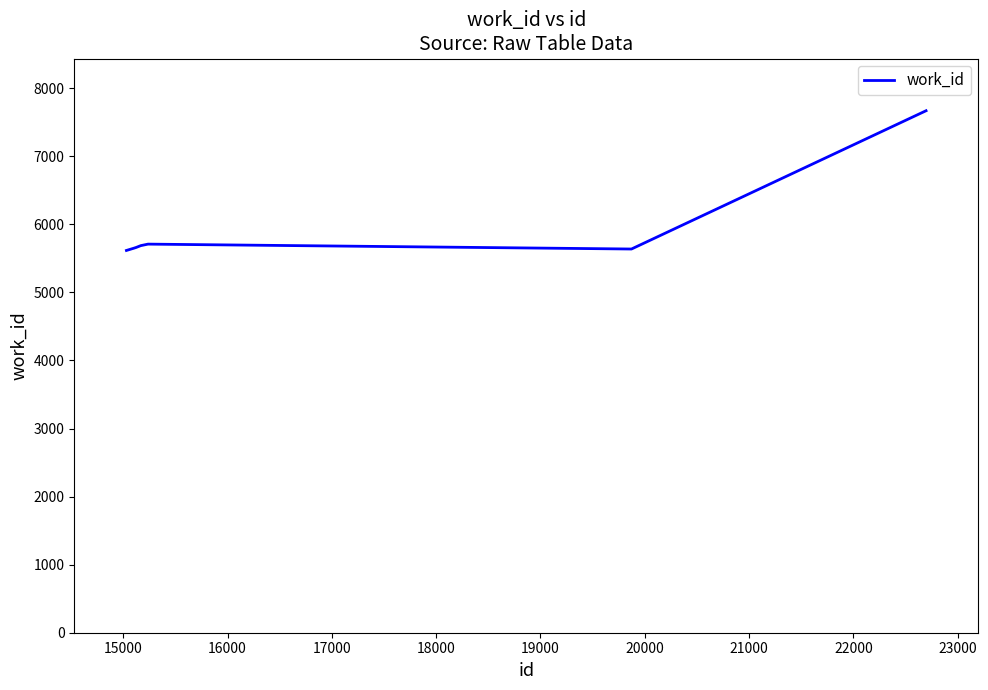

What is the minimum value shown in the chart?

5617